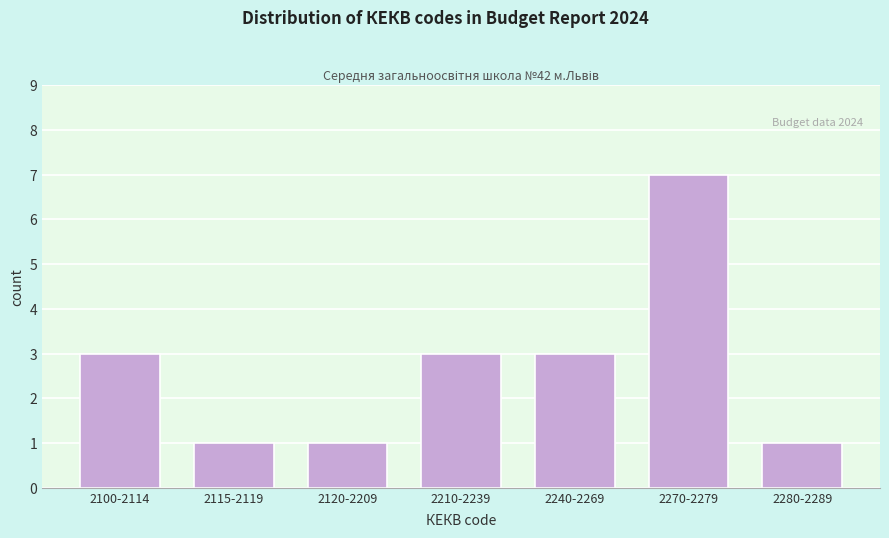

Reading left to right, what are all the values shown in this chart?

2100-2114=3	2115-2119=1	2120-2209=1	2210-2239=3	2240-2269=3	2270-2279=7	2280-2289=1